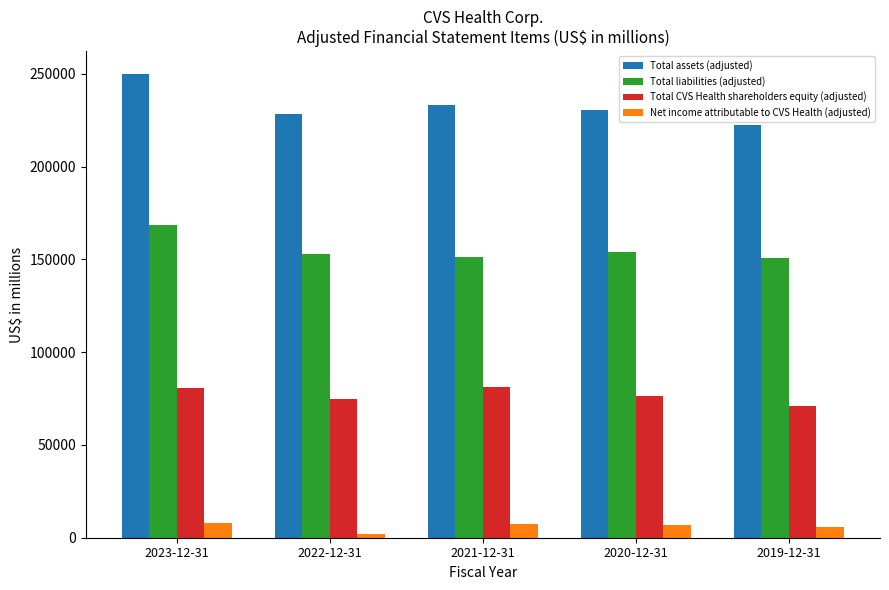

Which label corresponds to the smallest value in the chart?

2022-12-31